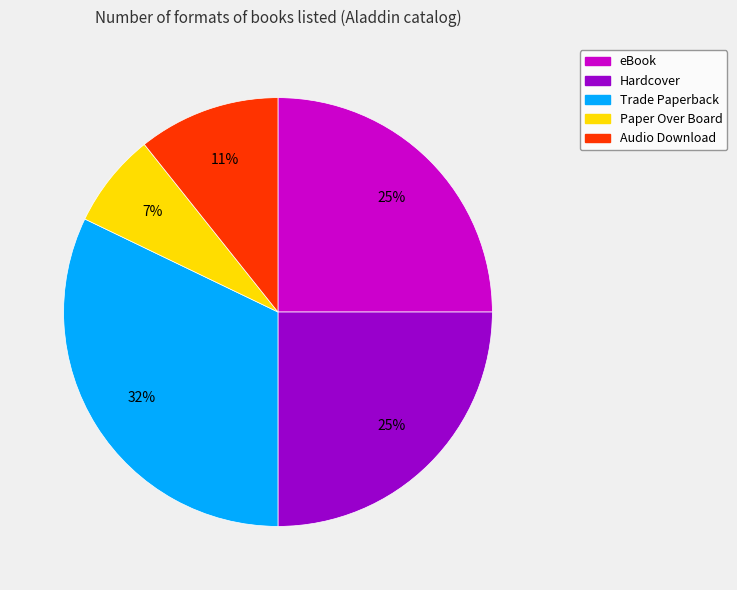

Do Trade Paperback and Paper Over Board together represent more than half of the pie?

No